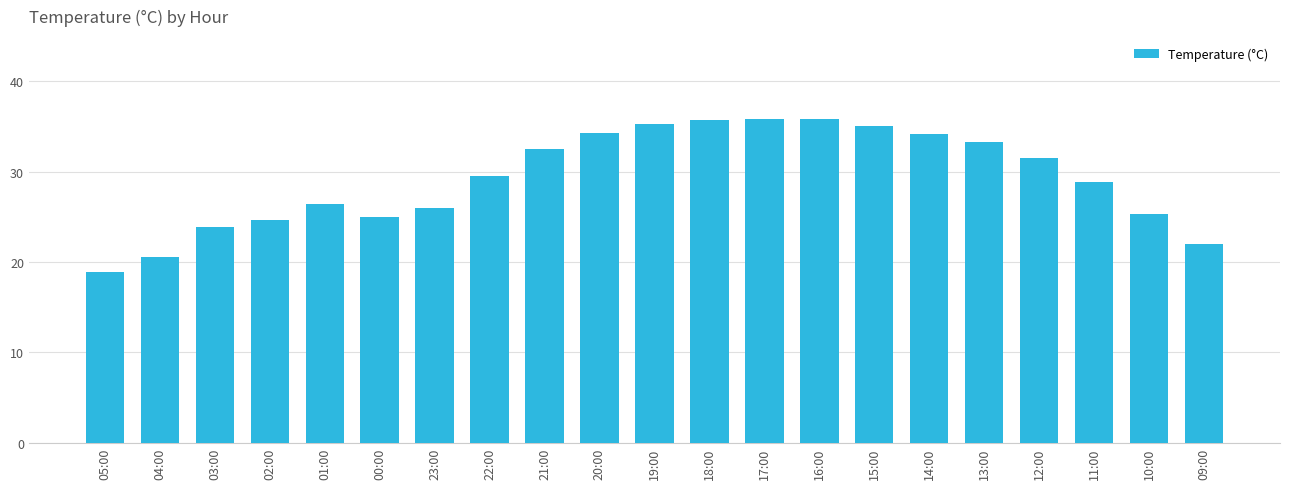

Where does the data first go above 29?

22:00